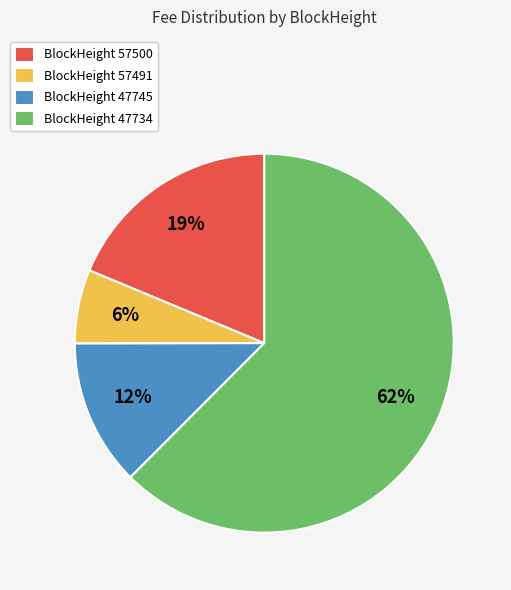

Which slice is the largest?

BlockHeight 47734